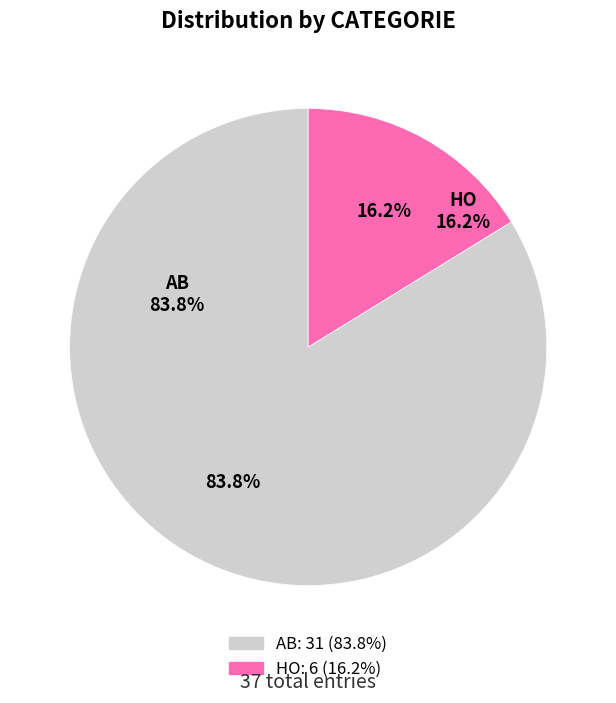

To the nearest percent, what portion does HO represent?

16%